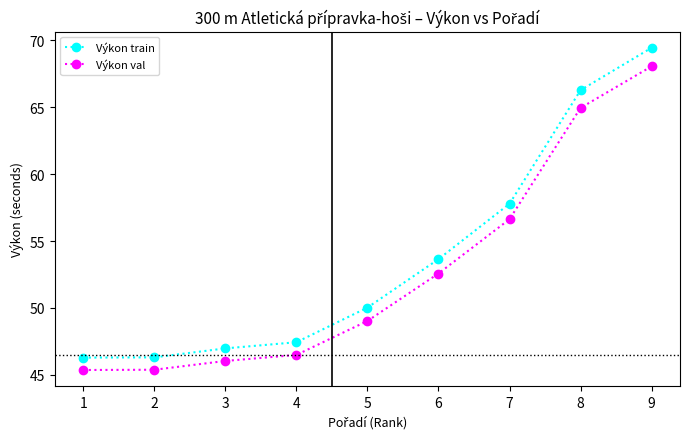

How many lines are shown in the chart?

2